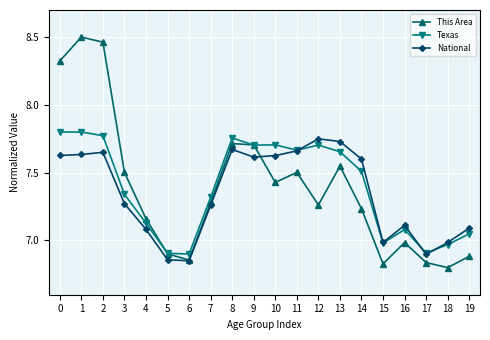

Is the value of This Area at 8 greater than the value of National at 8?

Yes